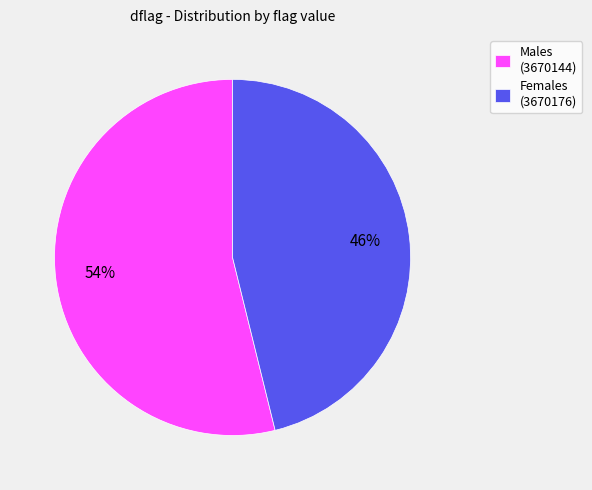

To the nearest percent, what portion does Females (3670176) represent?

46%